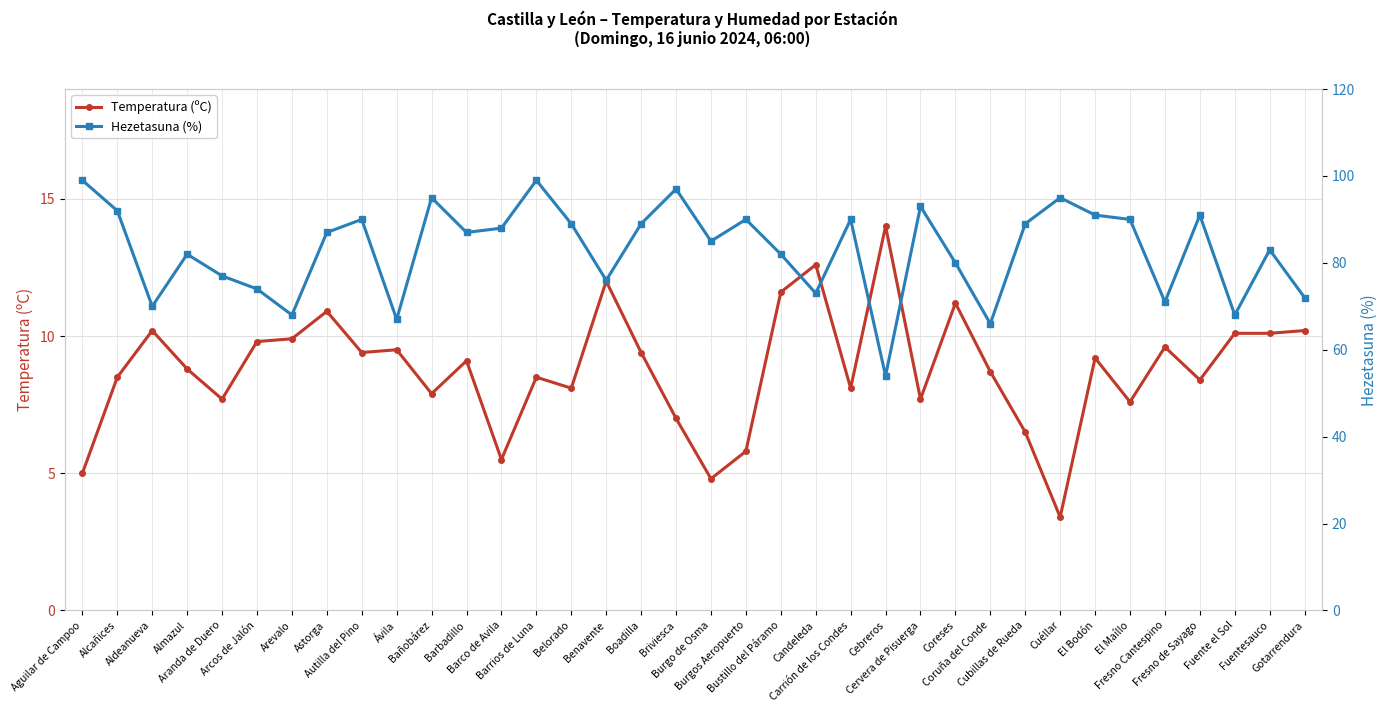

Is it true that Temperatura (ºC) equals 9.4 at Boadilla?

True